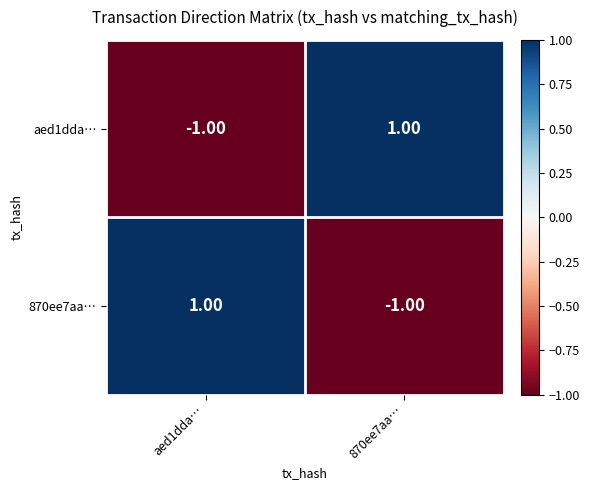

At 870ee7aa…, list the series in order from smallest to largest.

870ee7aa…, aed1dda…